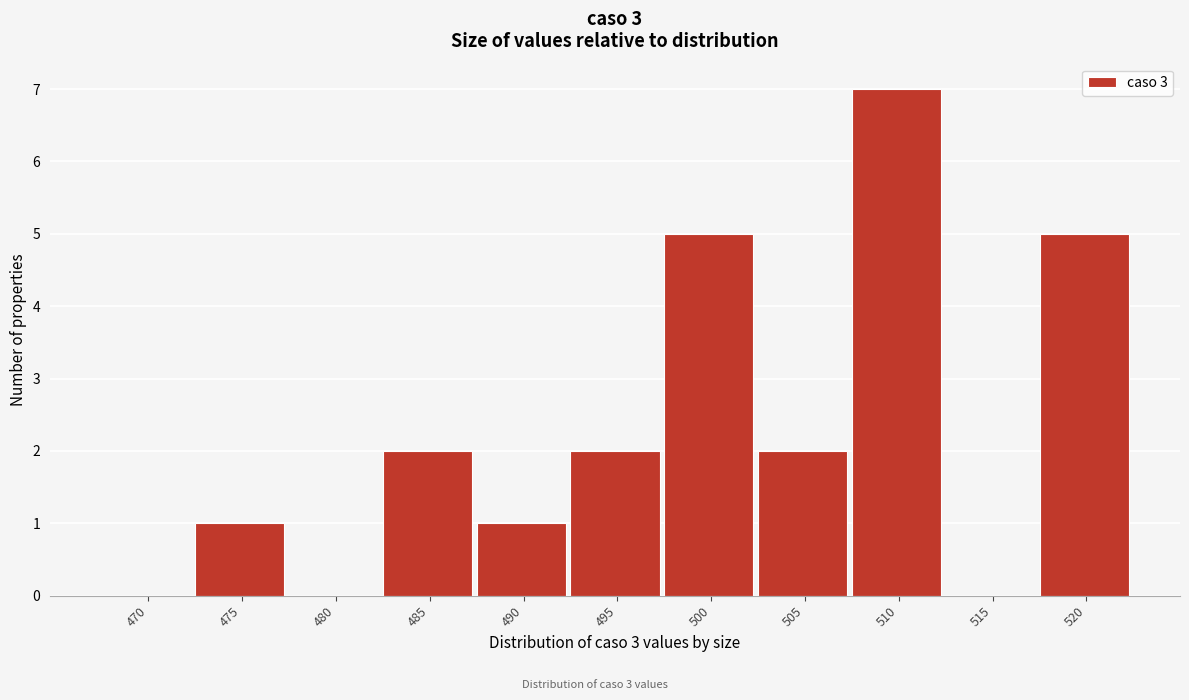

Reading right to left, extract all data points from this chart.

520=5	515=0	510=7	505=2	500=5	495=2	490=1	485=2	480=0	475=1	470=0